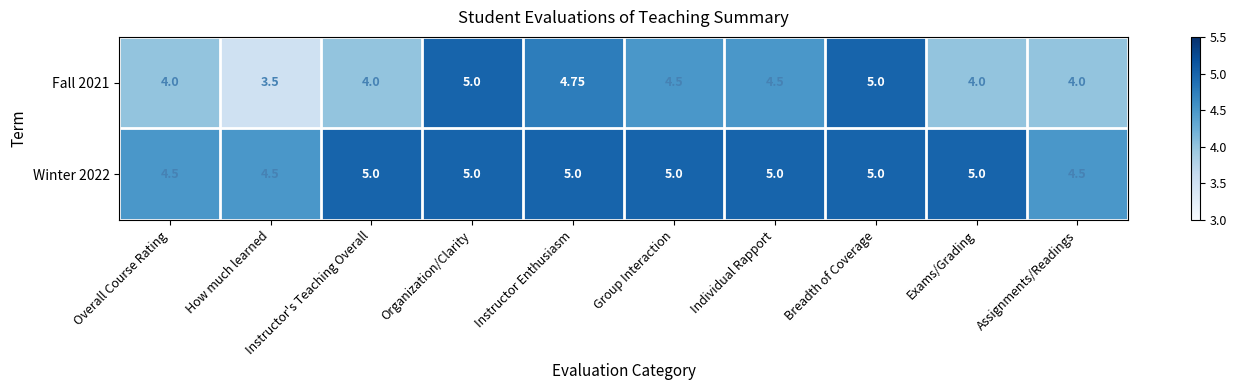

Rank the series by their average value, from lowest to highest.

Fall 2021, Winter 2022